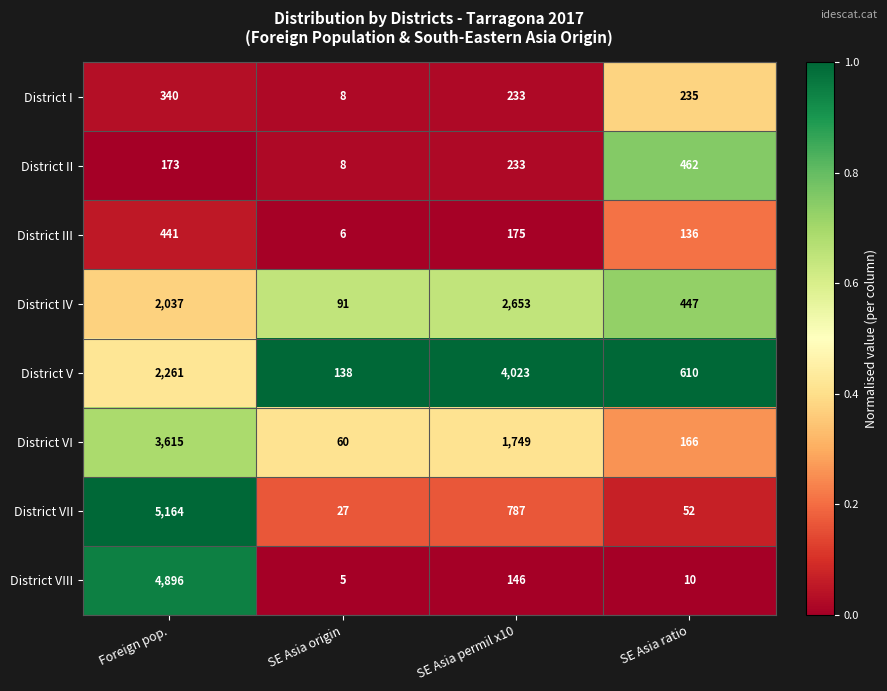

How many series are shown in this chart?

8